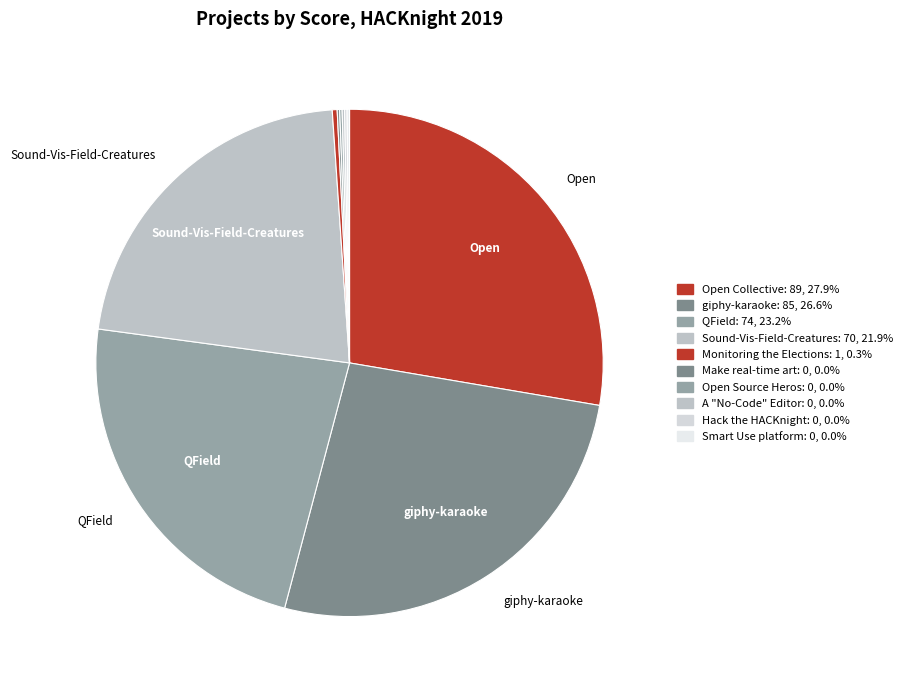

Is there any slice that represents more than half of the pie?

No